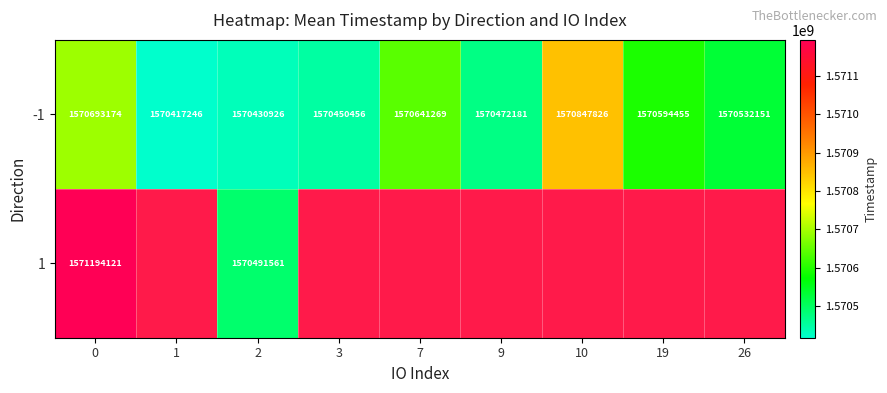

Is it true that -1 equals 975143303 at 10?

False